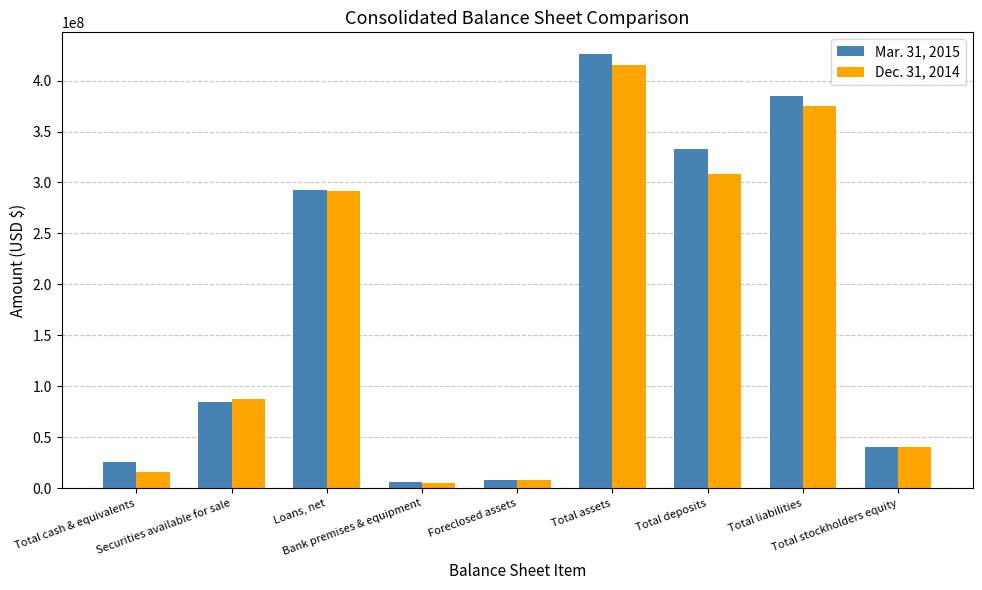

Count the number of data series in this chart.

2